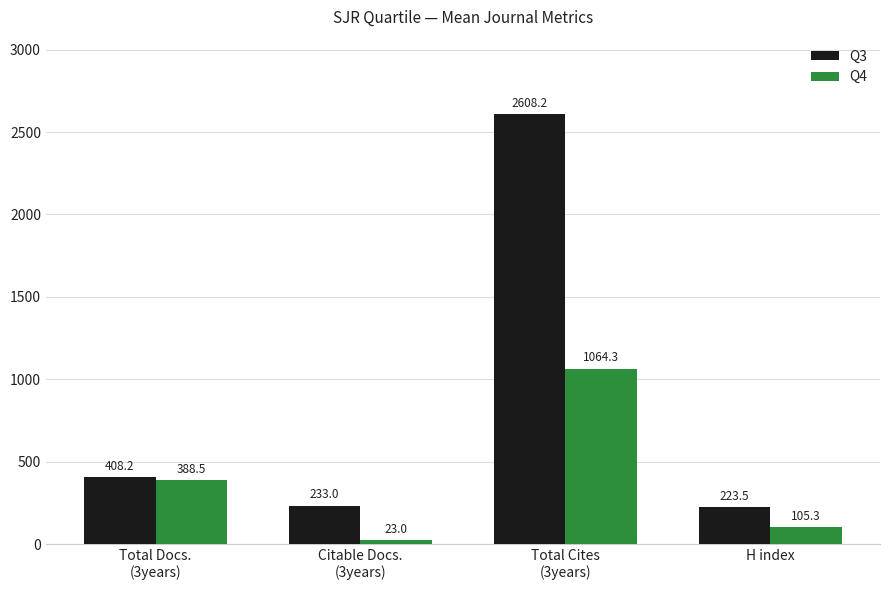

Does the chart contain any negative values?

No